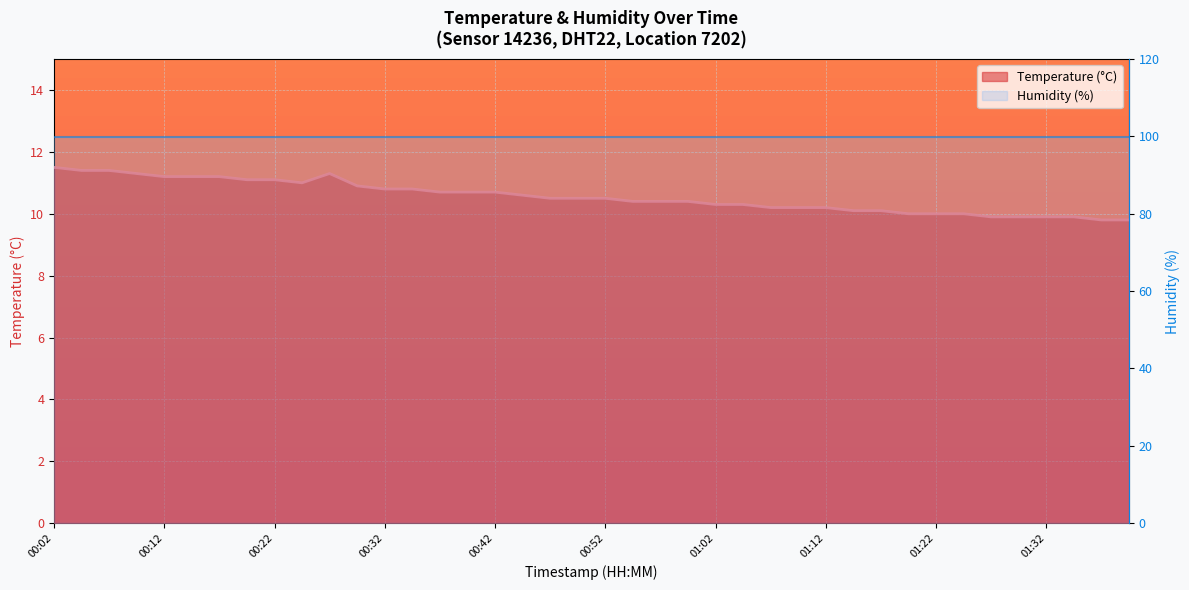

What is the highest value of the temperature line series?

11.5